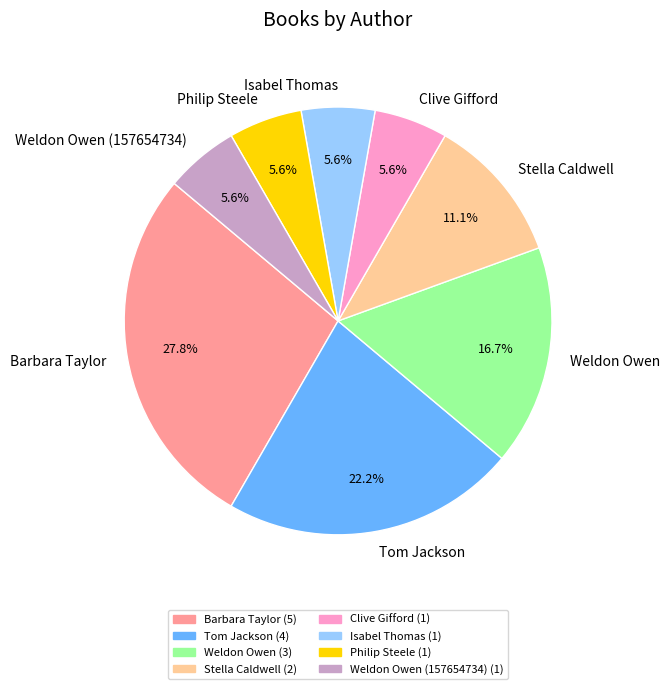

Is there any slice that represents more than half of the pie?

No